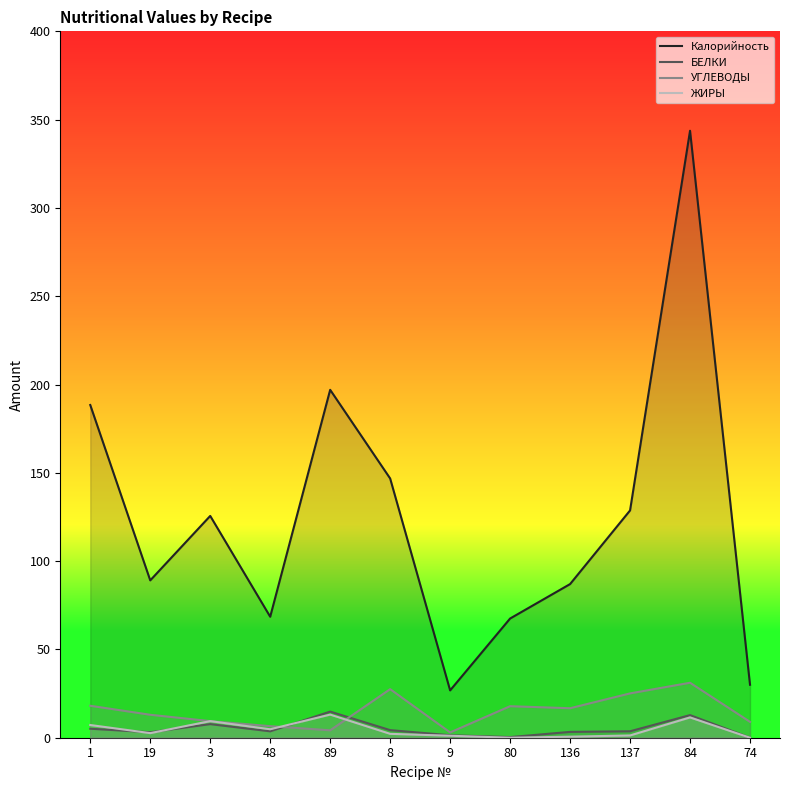

Which series has the widest spread of values?

Калорийность